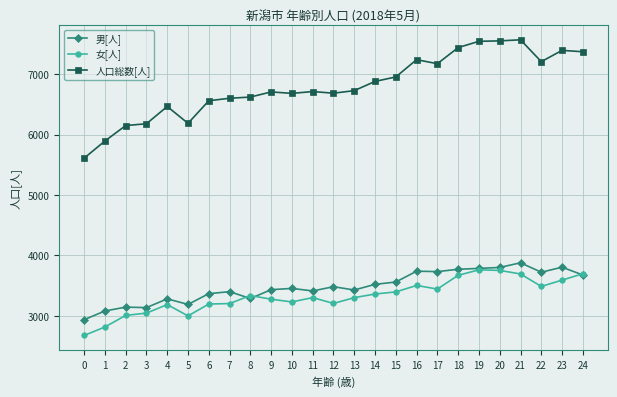

What is the spread (max minus min) of values at 5?

3188